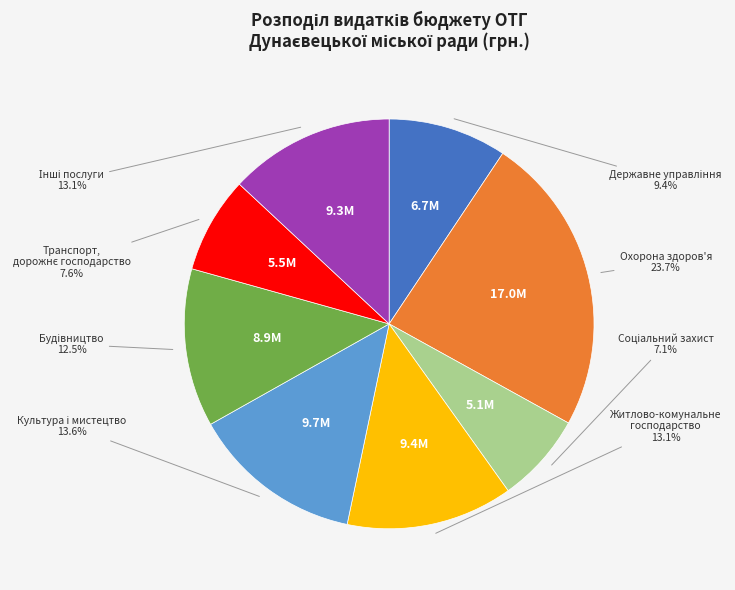

Which category has the biggest portion of the pie?

Охорона здоров'я